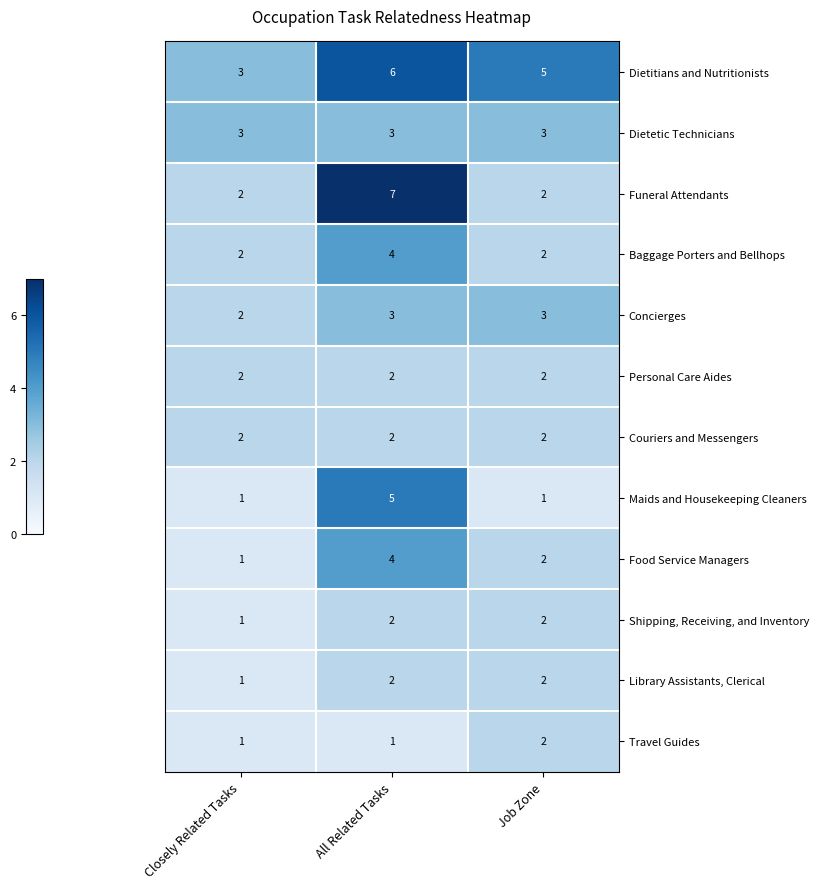

What is the difference between the highest and lowest values at Job Zone?

4